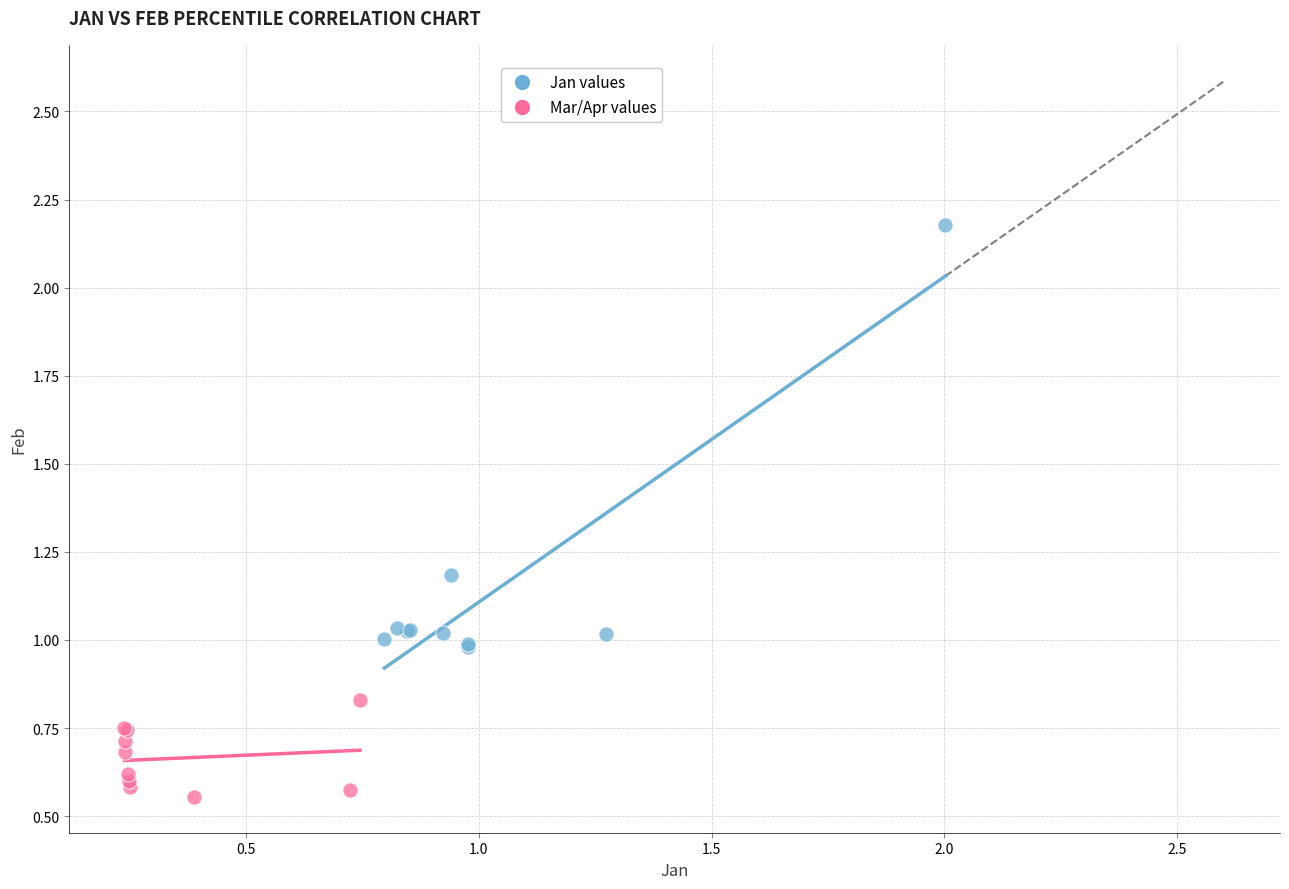

Which series contains the lowest Y value?

Mar/Apr values